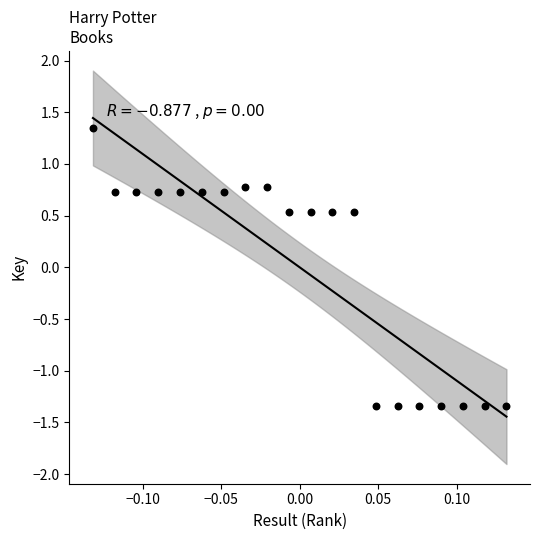

What is the range of Y values (max minus min)?

2.7